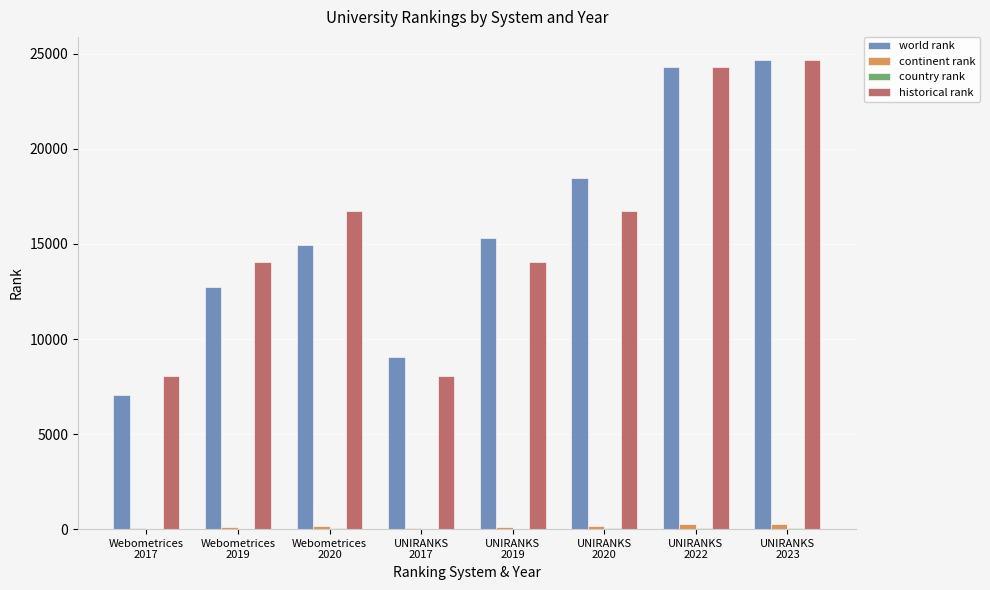

Which series changed the most between UNIRANKS
2020 and UNIRANKS
2023?

historical rank